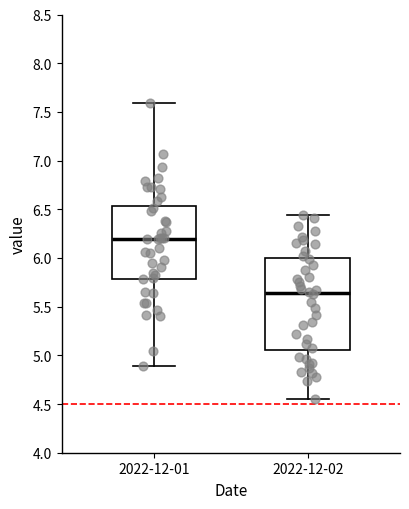

Reading left to right, read every box against the y-axis: the position of its median line, the range the box covers, and the ends of its whiskers. The values are not printed on the chart, so give them approximately, as read against the axis.

2022-12-01: median 6.20, box 5.80 to 6.55, whiskers 4.90 to 7.60
2022-12-02: median 5.65, box 5.05 to 6.00, whiskers 4.55 to 6.45